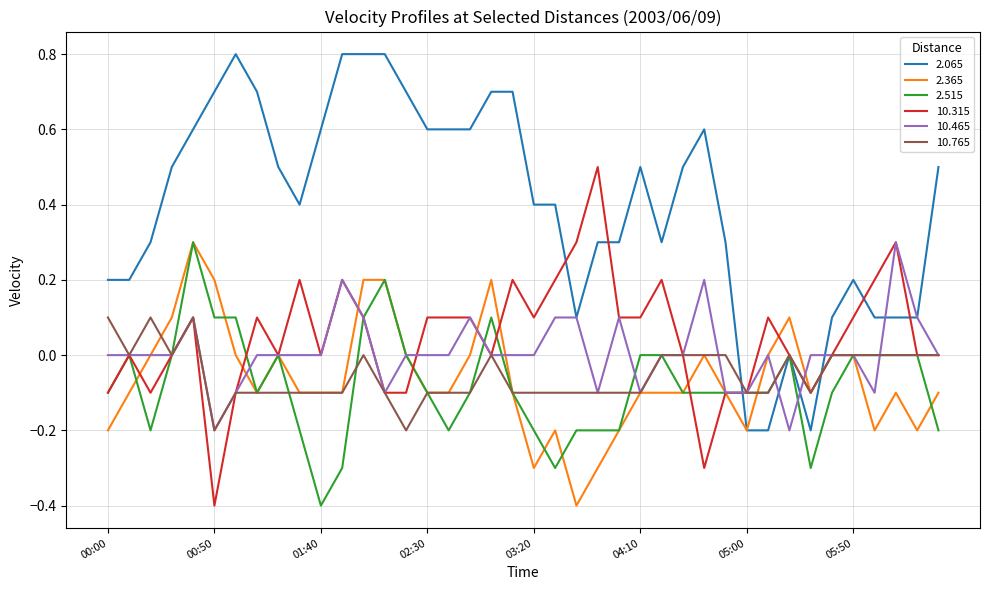

Which series has the largest total across all categories?

2.065